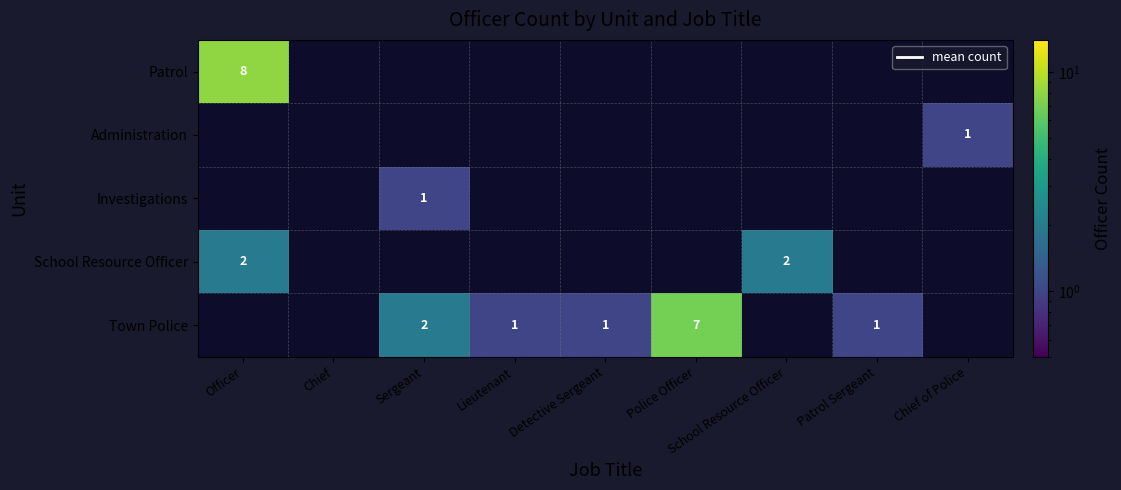

How many values in Investigations are above zero?

1